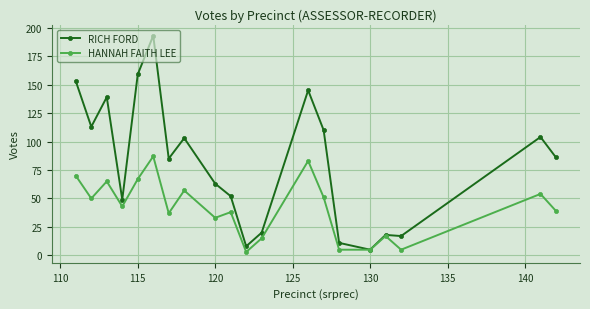

Which series has the largest total across all categories?

RICH FORD